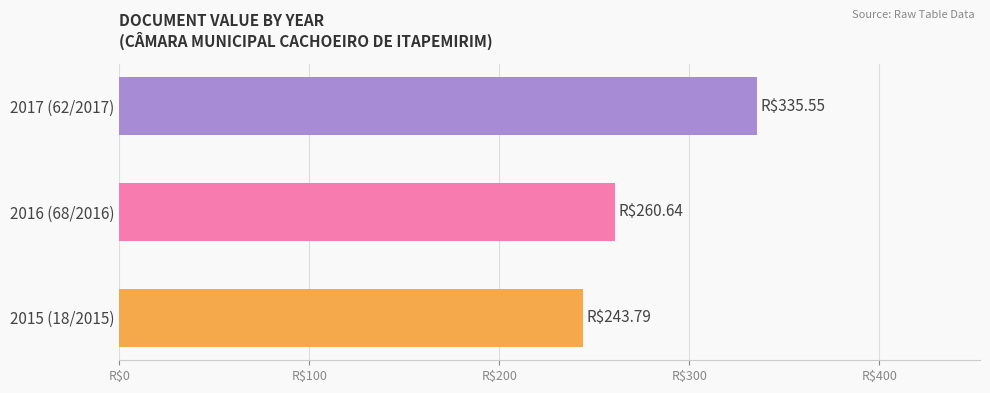

Does the chart contain any negative values?

No